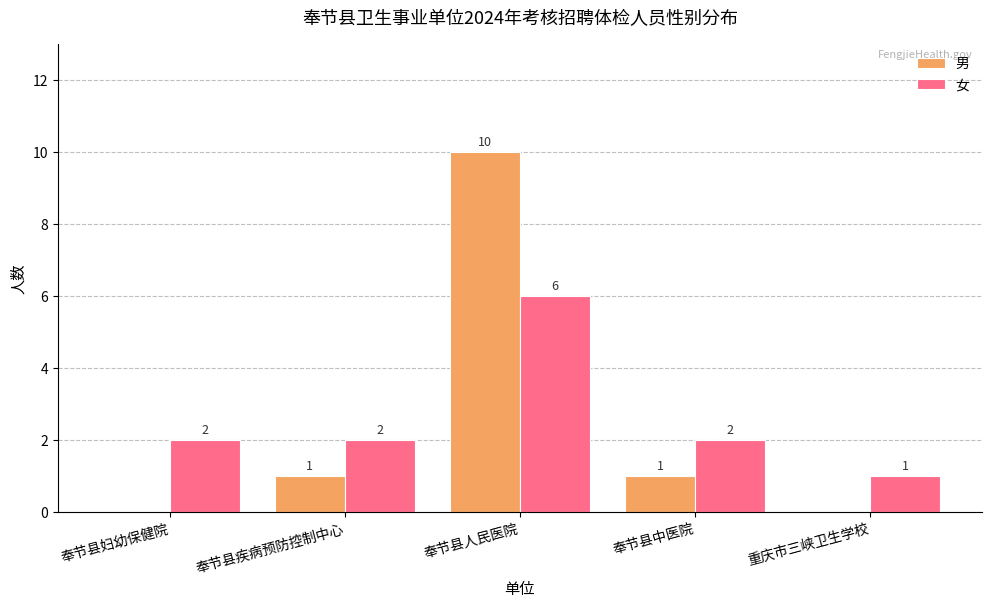

What is the sum of all 女 values?

13